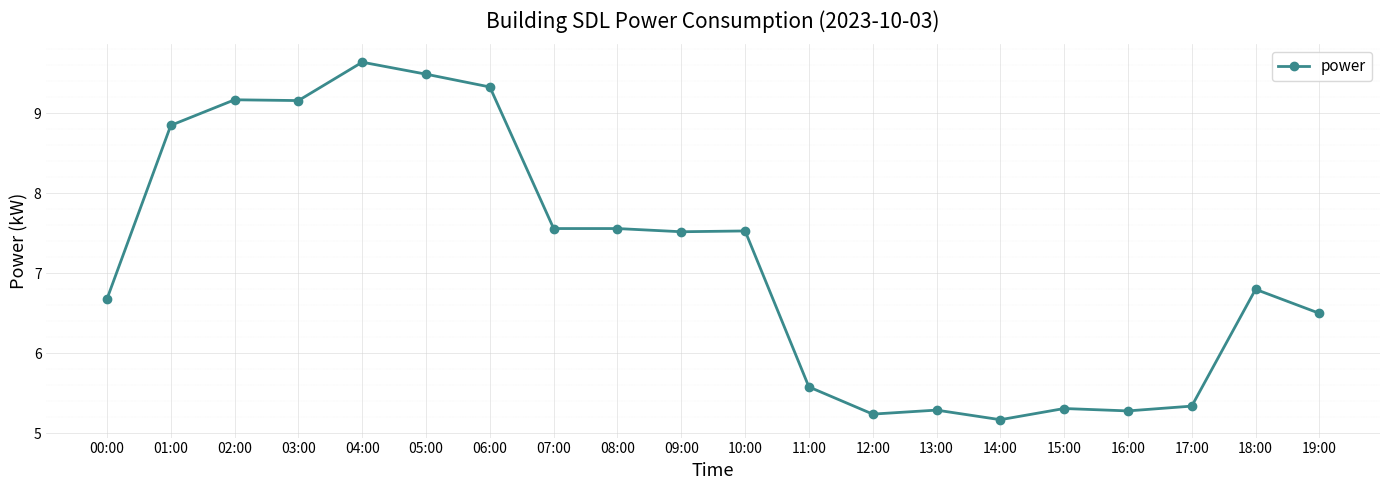

What is the minimum value shown in the chart?

5.2